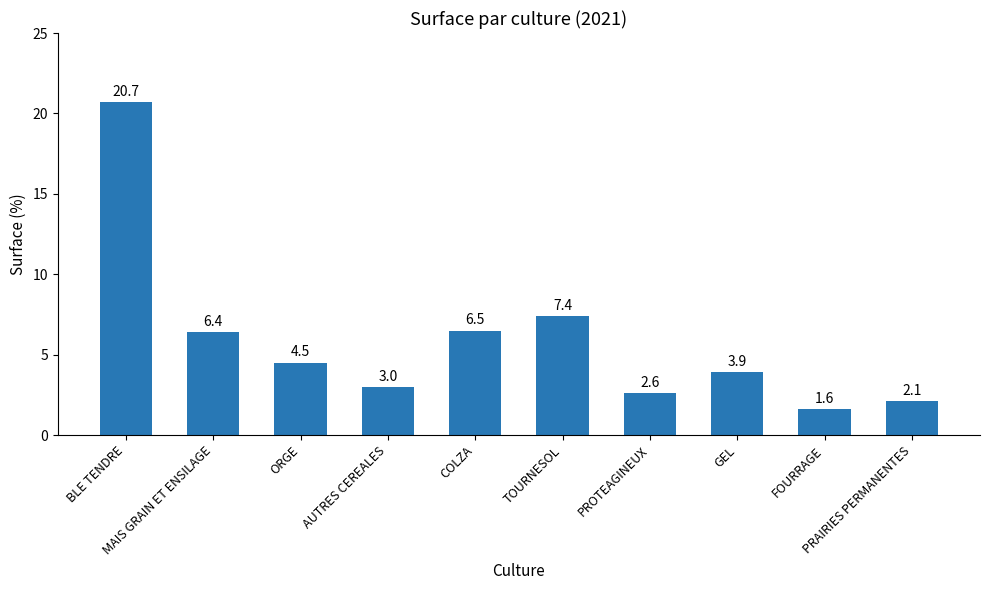

What is the label of the 10th bar from the left?

PRAIRIES PERMANENTES